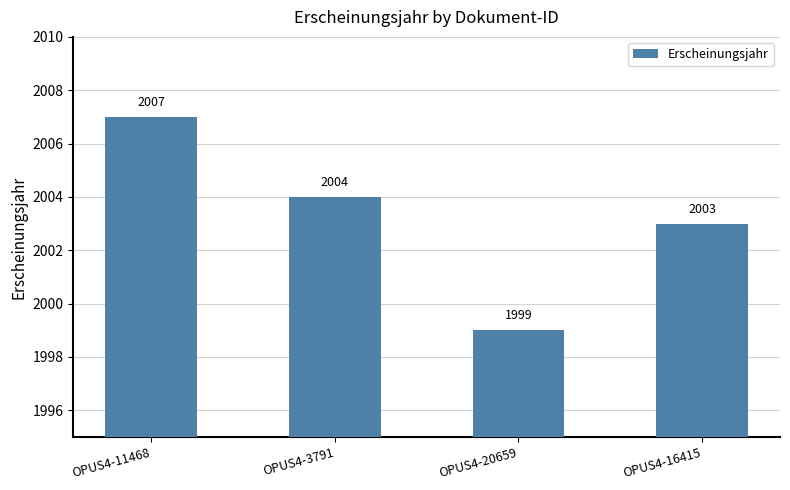

At which category does the chart reach its peak across all series?

OPUS4-11468